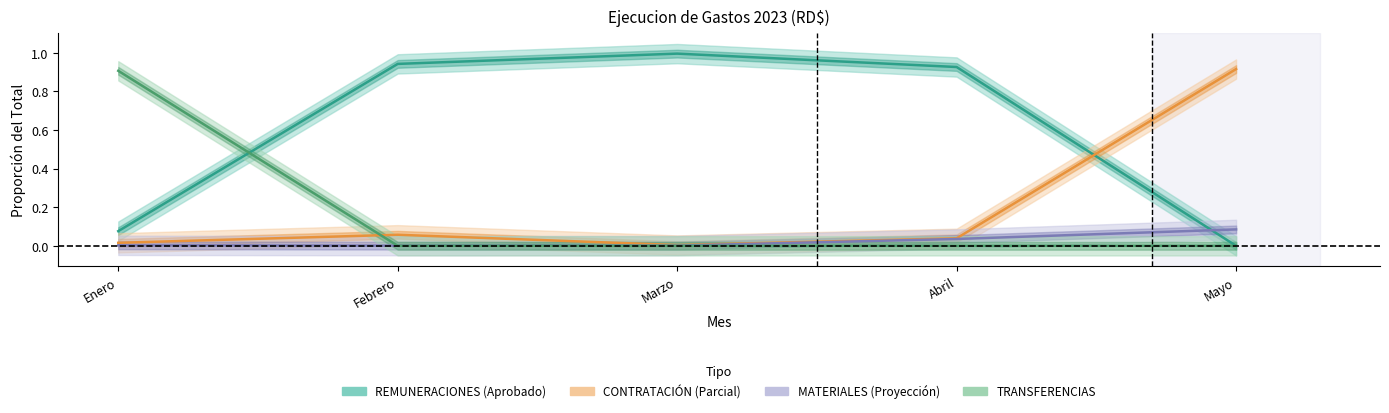

True or false: MATERIALES Y SUMINISTROS has a value of 0.0 at Febrero.

False